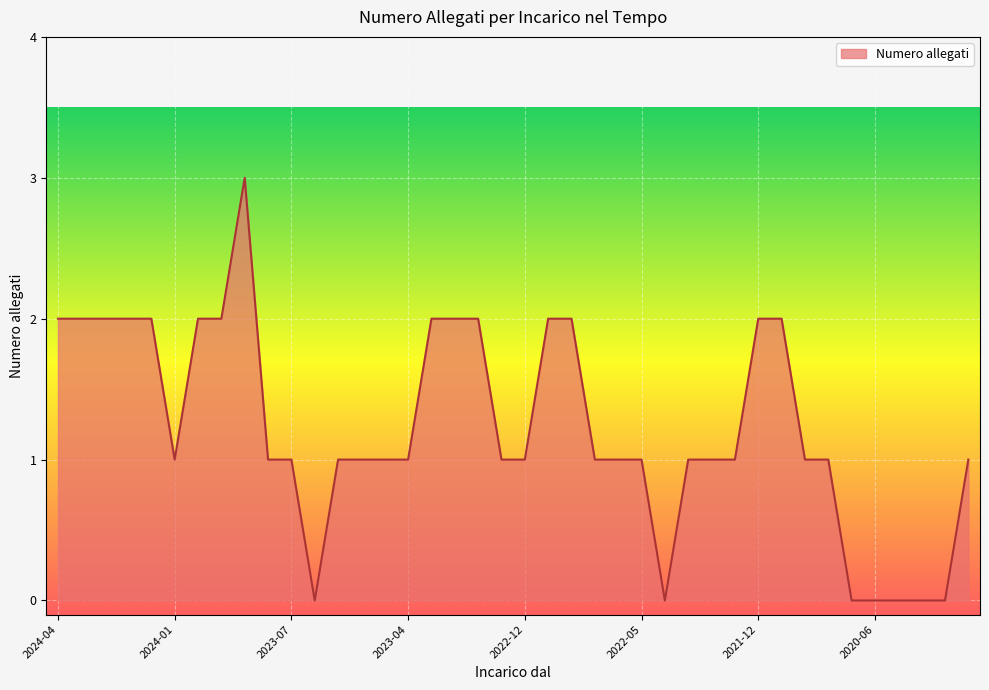

What is the greatest value displayed?

3